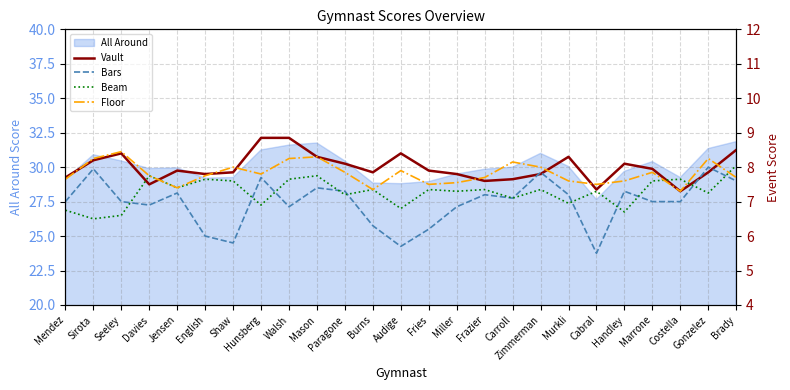

At which label does All Around reach its minimum?

Cabral